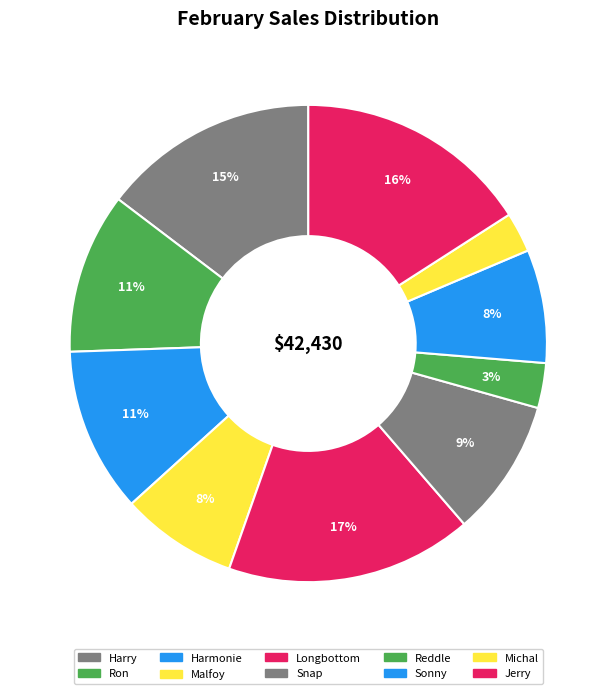

Count the number of slices in the pie.

10